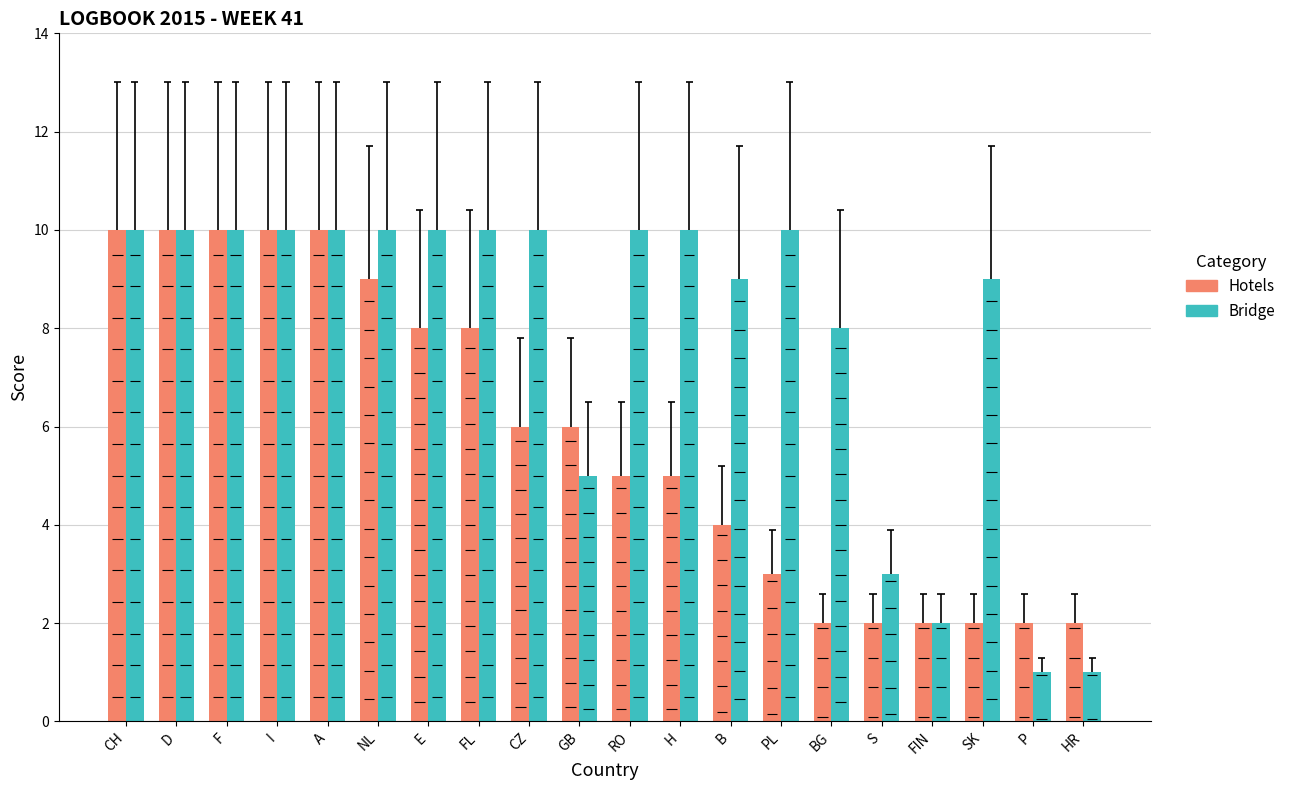

How many bars are there in each group?

2